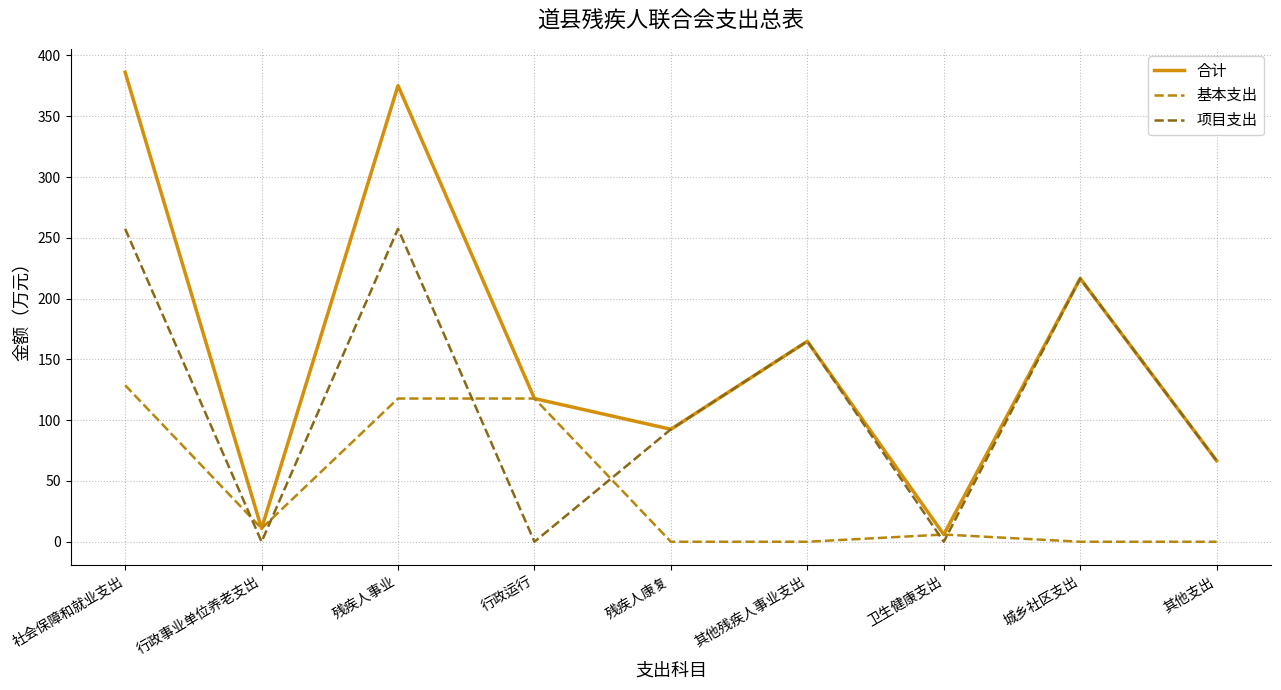

How many interior local peaks does the 合计 series have?

3